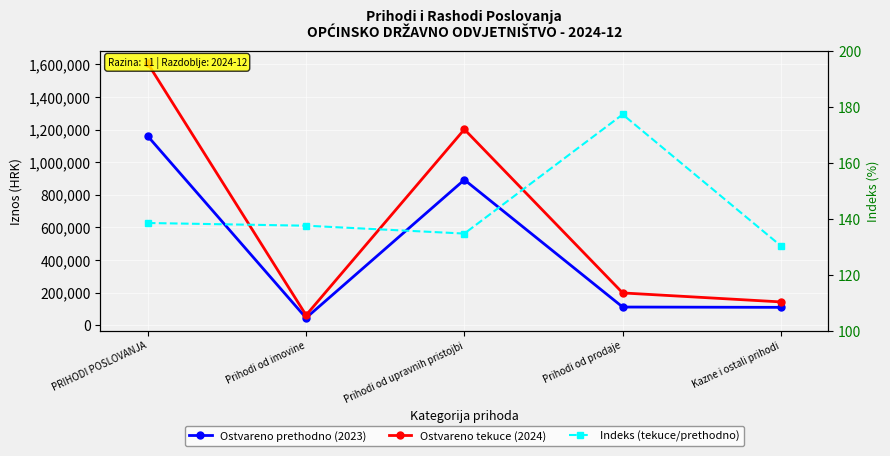

Which series has the largest range (max minus min)?

Ostvareno tekuce (2024)